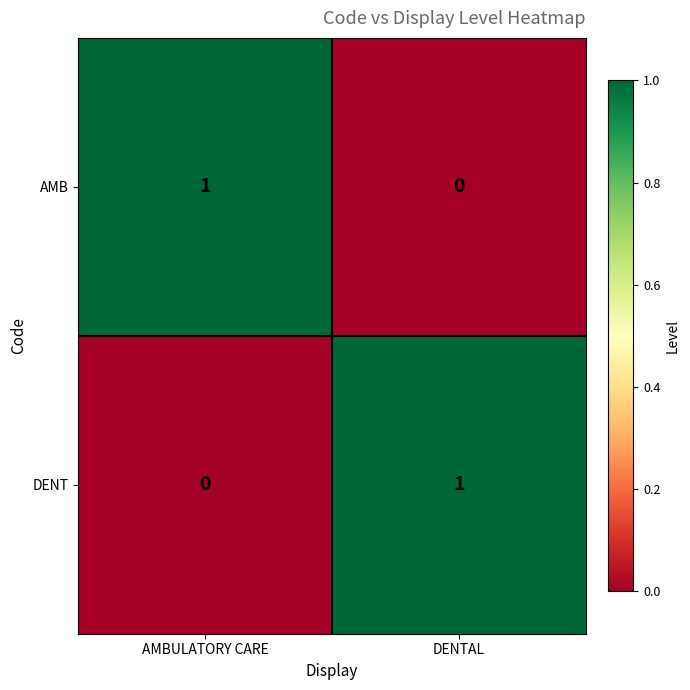

Rank the series at DENTAL from highest to lowest value.

DENT, AMB